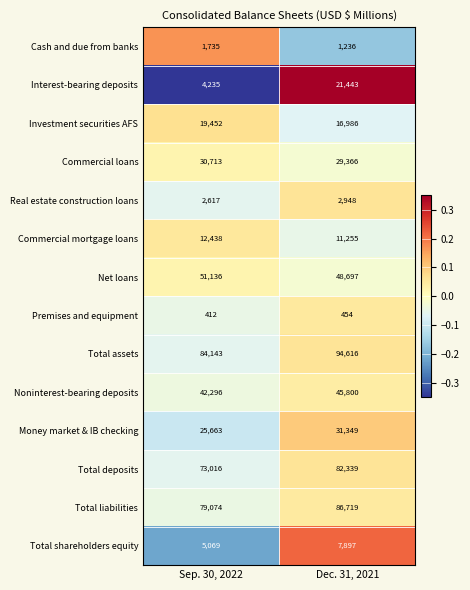

Which series has the widest spread of values?

Interest-bearing deposits